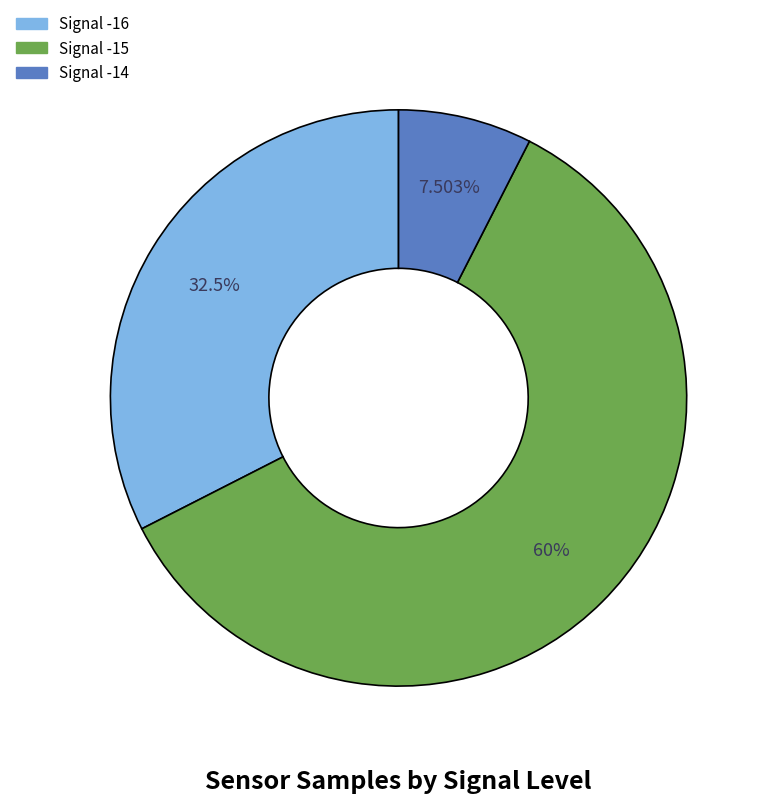

How many slices are in this pie chart?

3